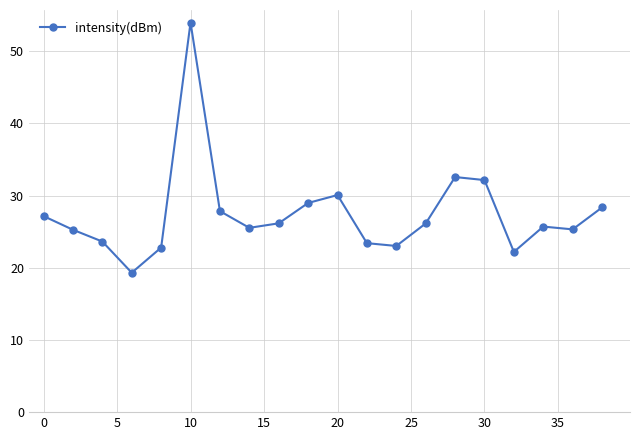

What is the value of the 12th point from the left?

23.4